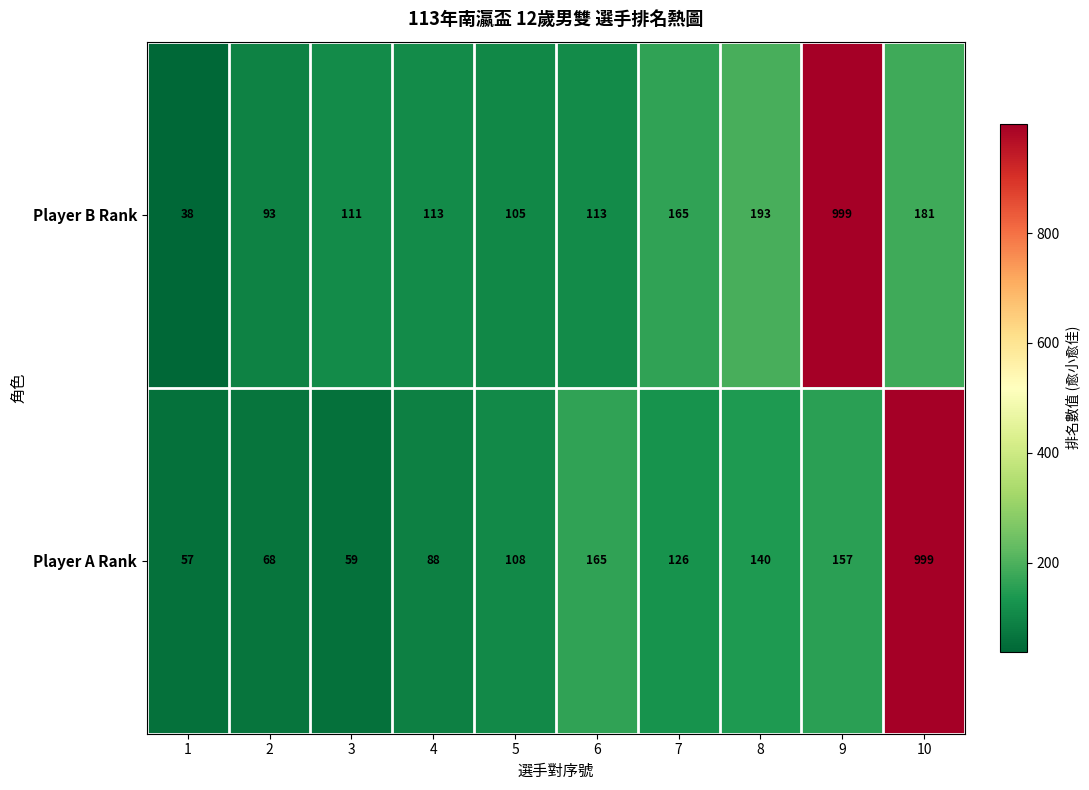

What is the sum of the Player A Rank values at 4 and 7?

214